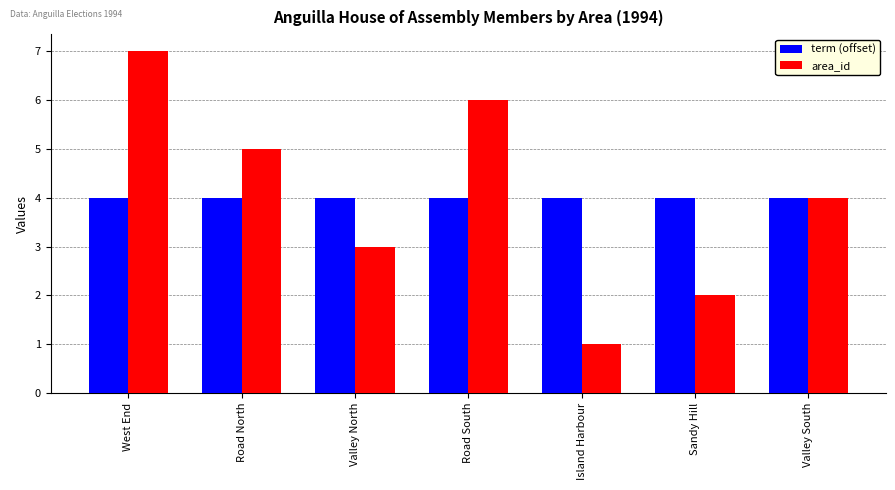

What is the value of the area_id bar at the 4th from the left?

6